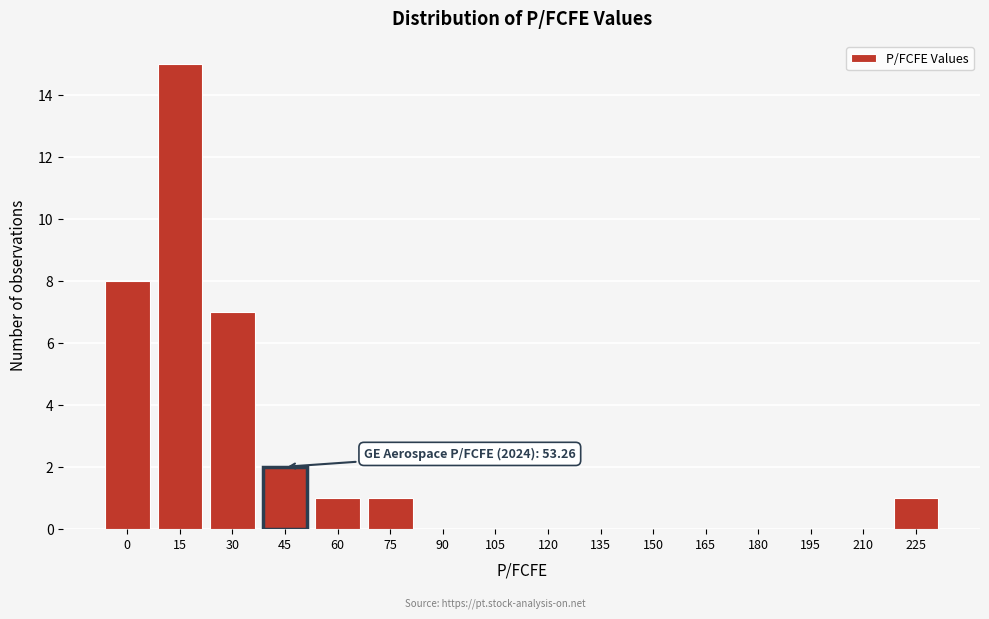

Reading left to right, transcribe all the data shown in this chart.

0=8	15=15	30=7	45=2	60=1	75=1	90=0	105=0	120=0	135=0	150=0	165=0	180=0	195=0	210=0	225=1